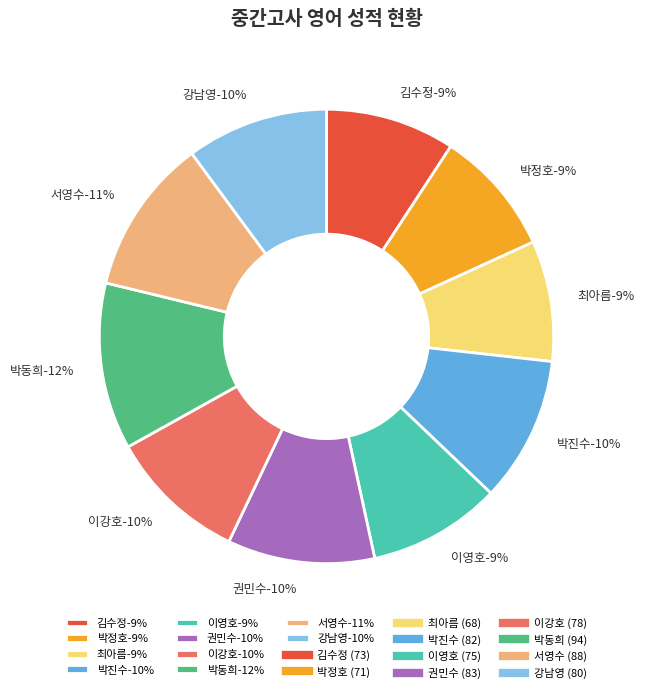

How much of the chart is everything except 박정호?

91.0%